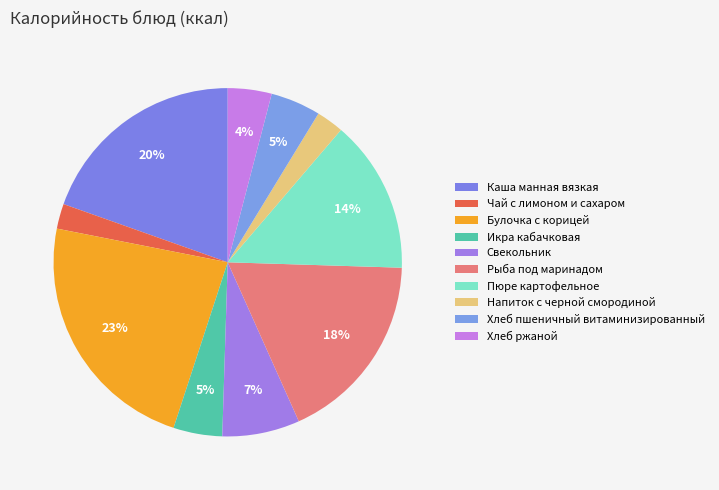

How many slices are in this pie chart?

10